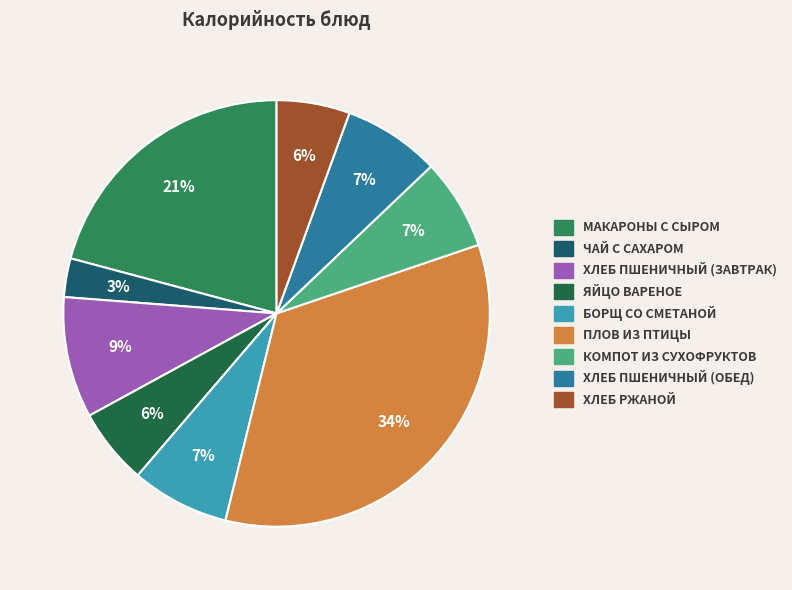

How many segments does this pie chart have?

9